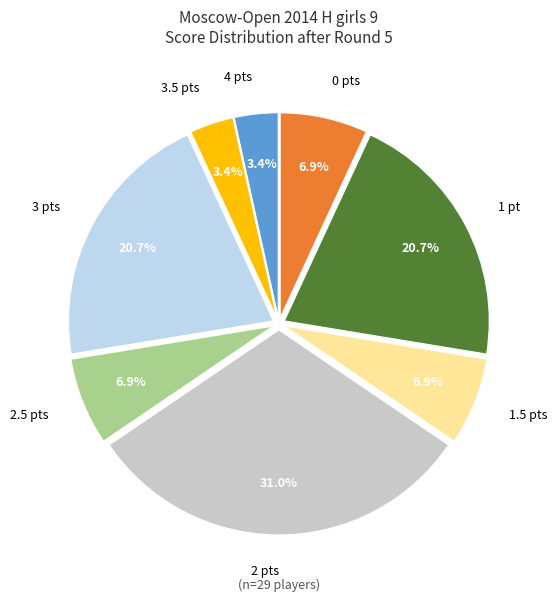

What is the ratio of the value at 3.5 pts to the value at 1.5 pts?

0.5